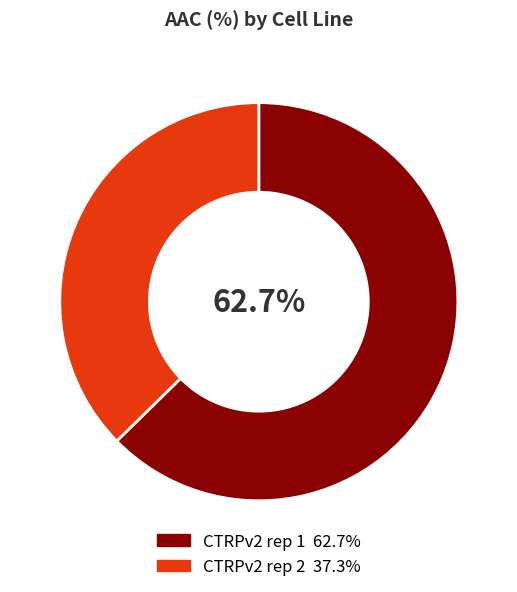

To the nearest percent, what is the difference between the largest and smallest slice percentages?

25%